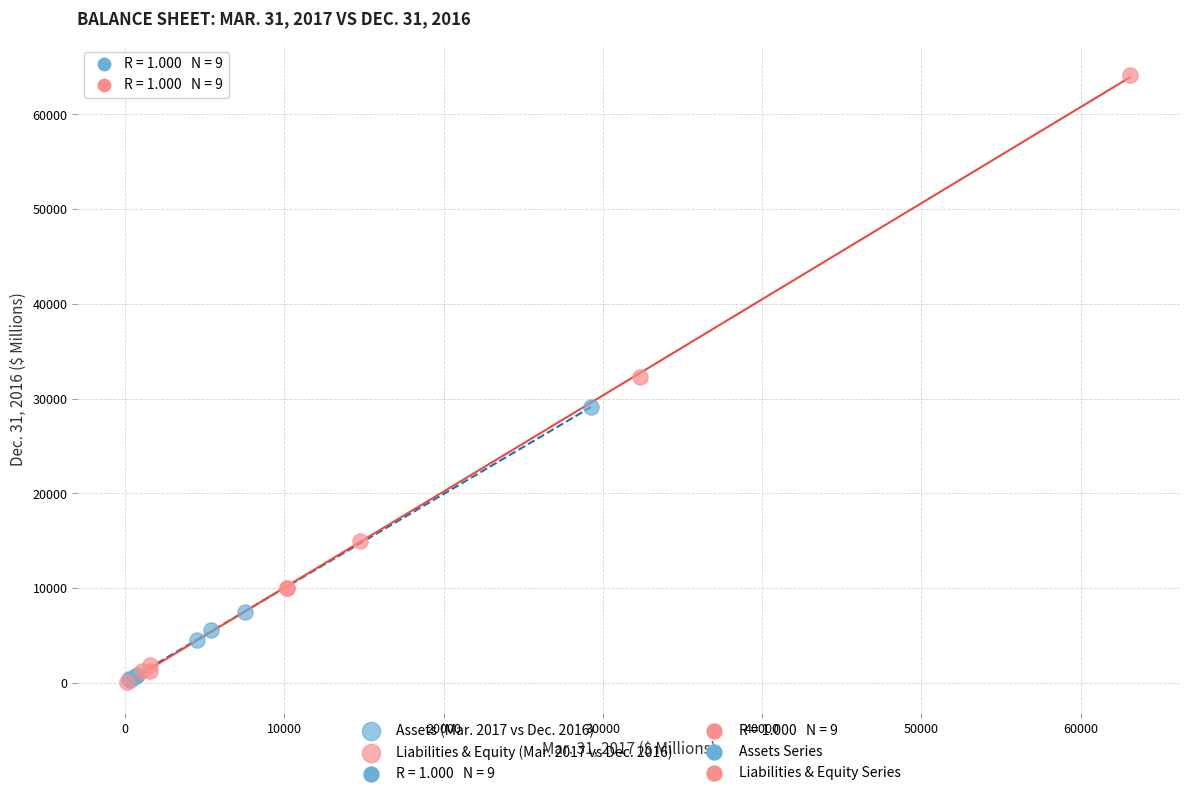

Which series reaches the maximum Y coordinate?

Liabilities & Equity (Mar. 2017 vs Dec. 2016)